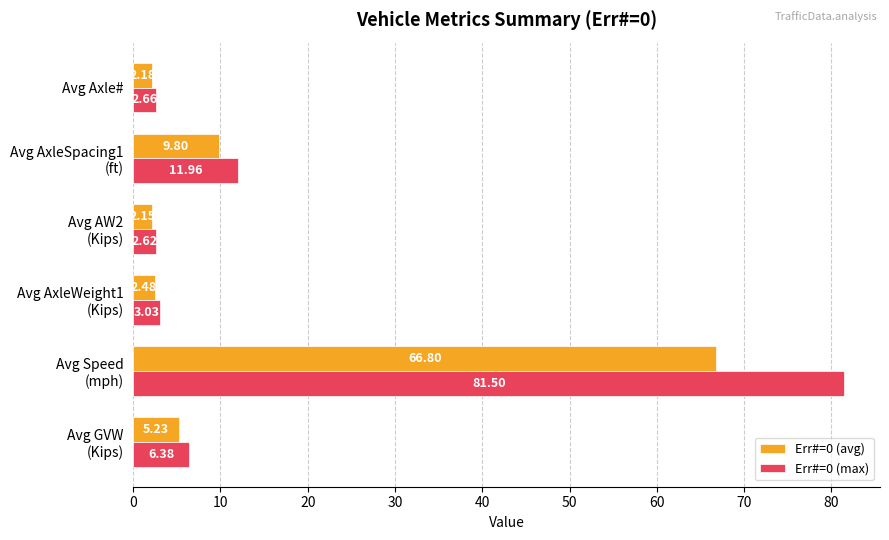

Which series has the largest total across all categories?

Err#=0 (max)